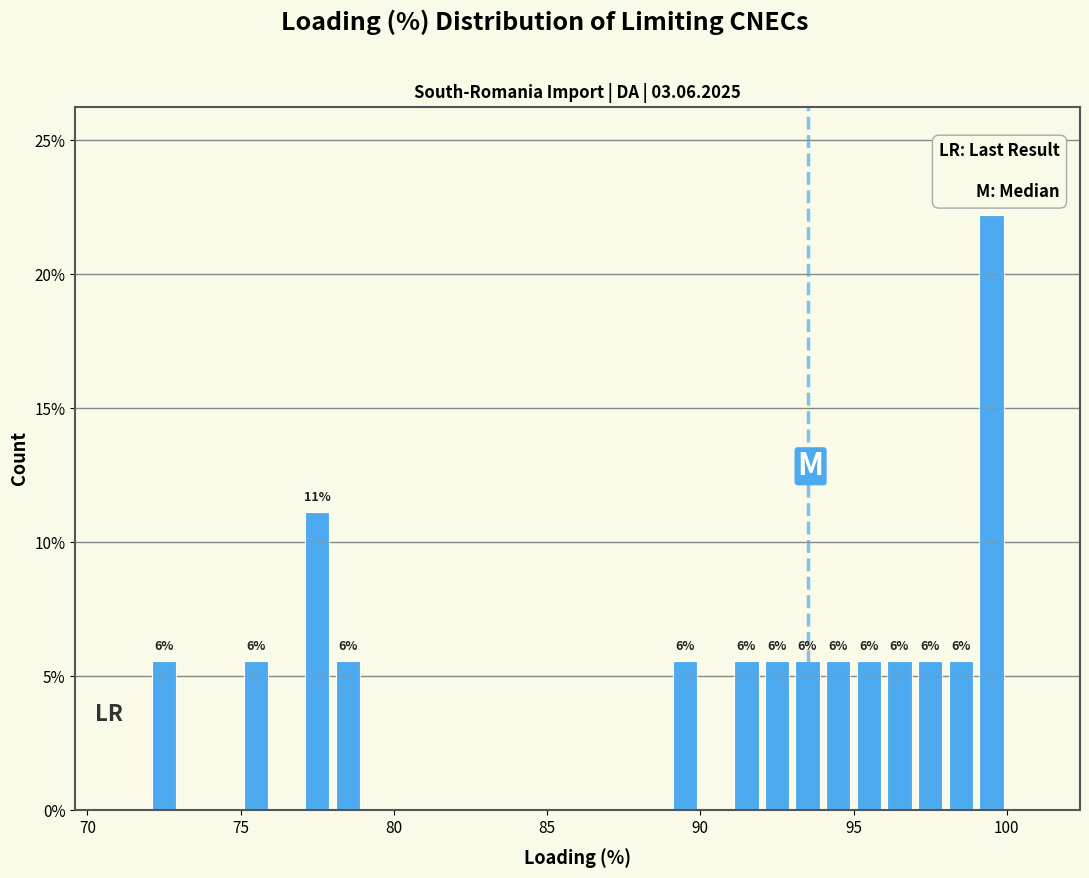

Read against the x-axis, roughly where is the centre of the tallest bar?

99.5